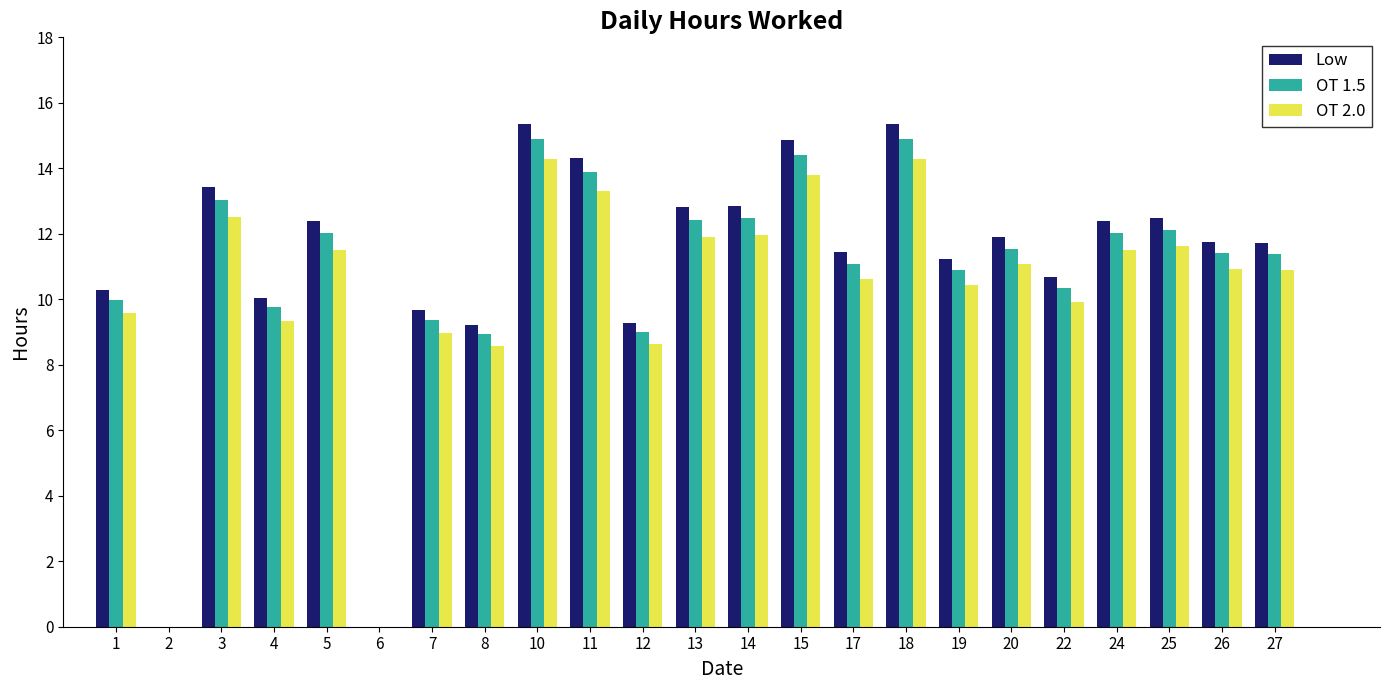

What is the greatest value displayed?

15.4